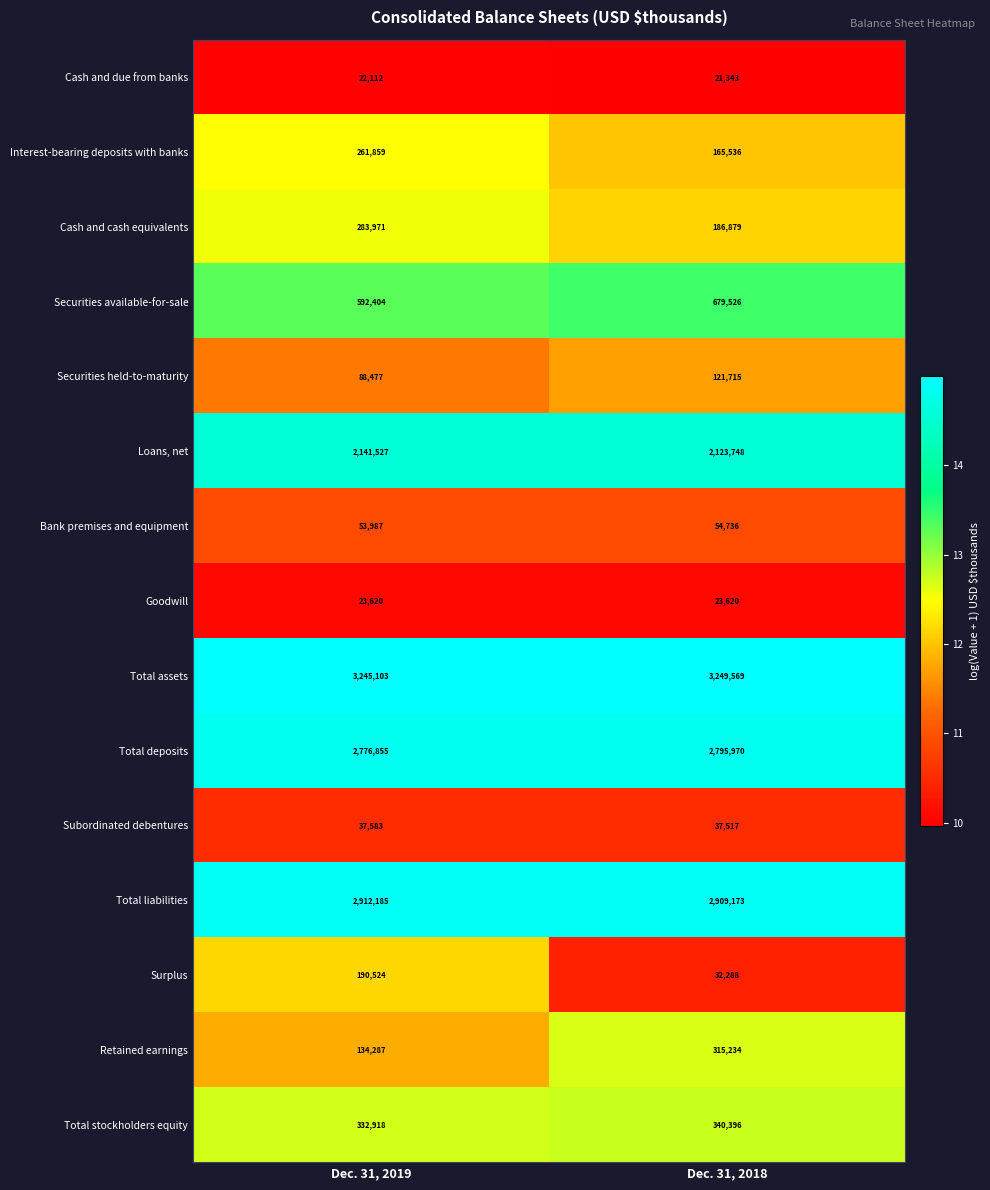

At which category is the sum across all series the highest?

Dec. 31, 2019